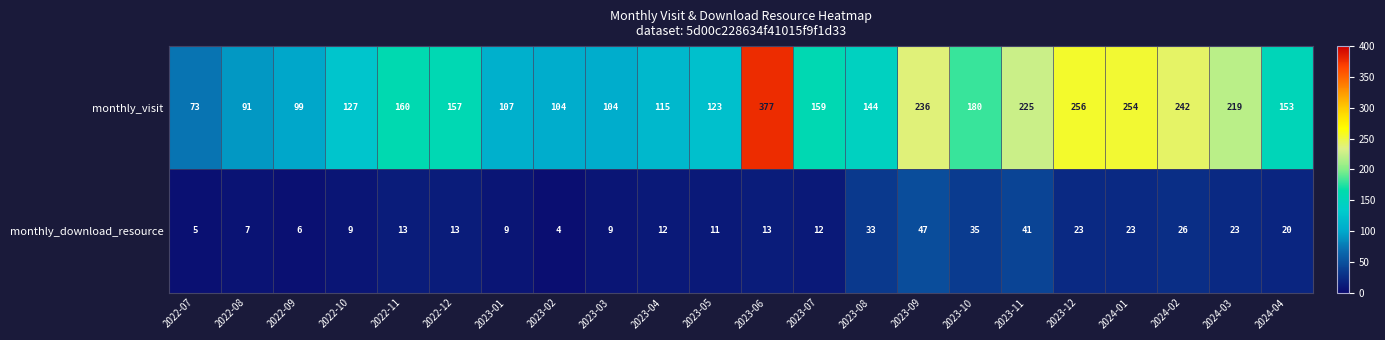

The value of monthly_download_resource at 2024-02 is 26. True or false?

True